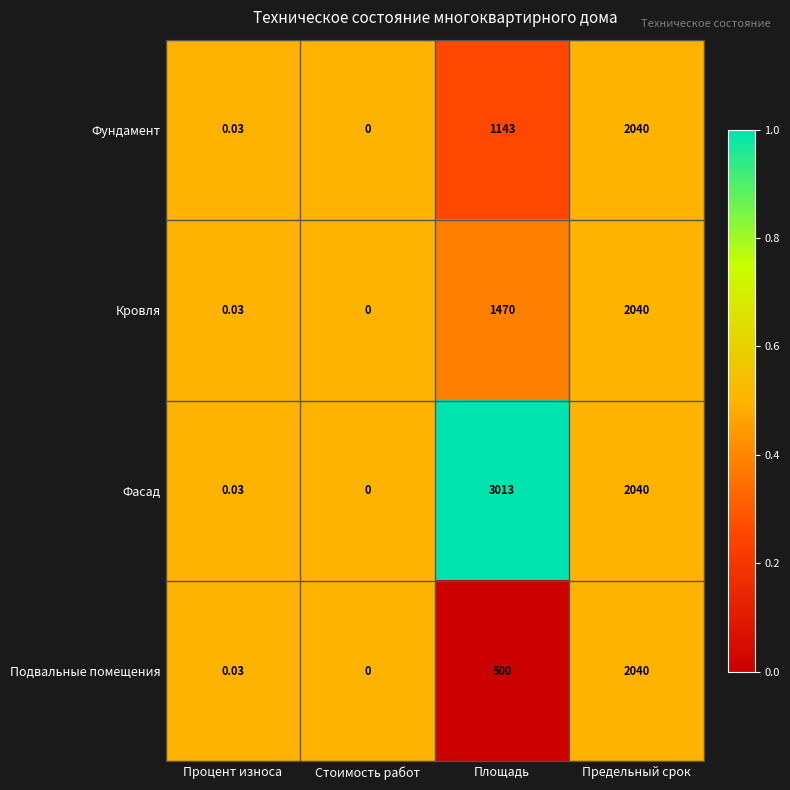

Which category has the lowest value across all series?

Стоимость работ